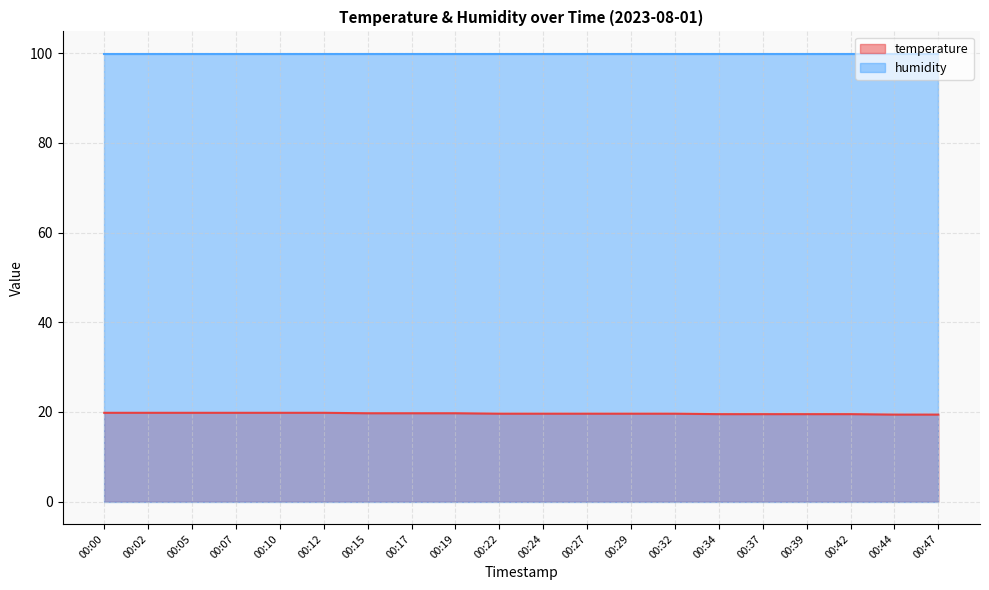

Is the value of temperature at 00:07 greater than the value of humidity at 00:05?

No